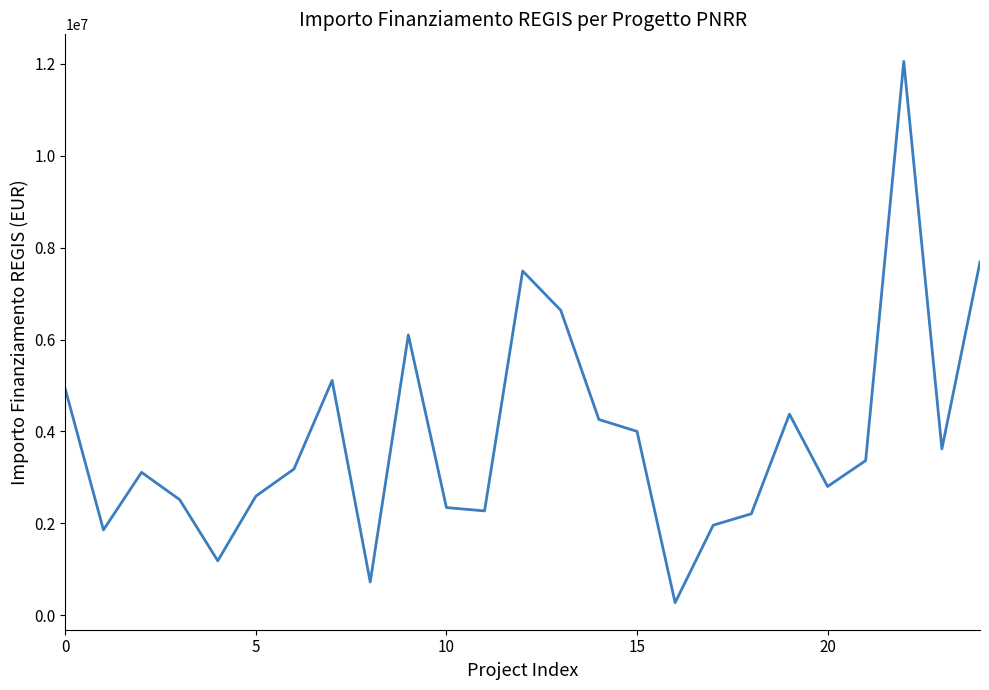

How many interior local valleys (lower than both neighbors) does the data have?

7